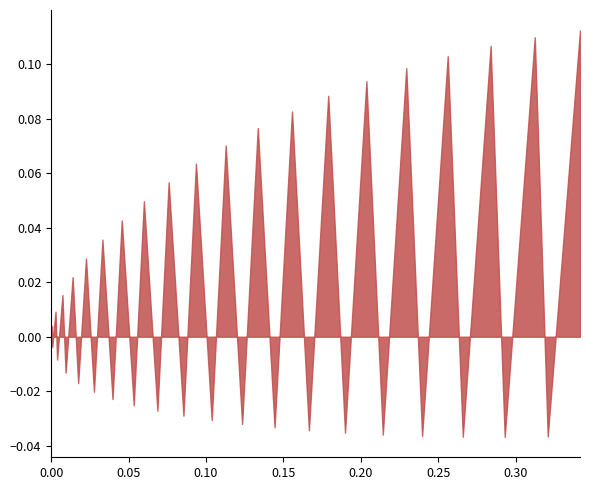

How many data points are above 0?

20